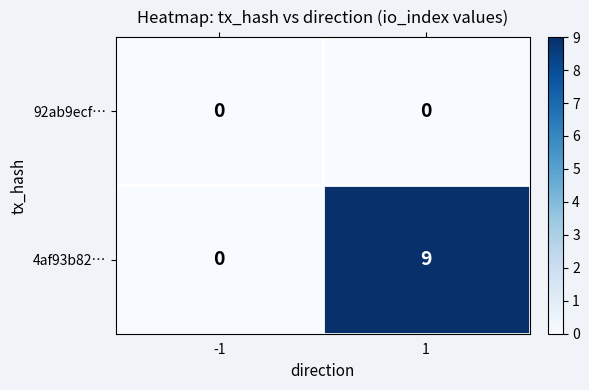

What is the maximum value shown in the chart?

9